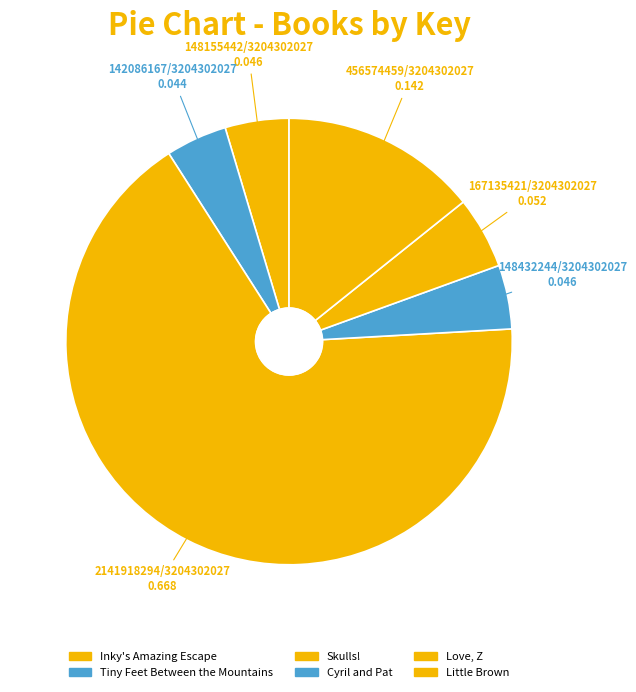

How many segments does this pie chart have?

6